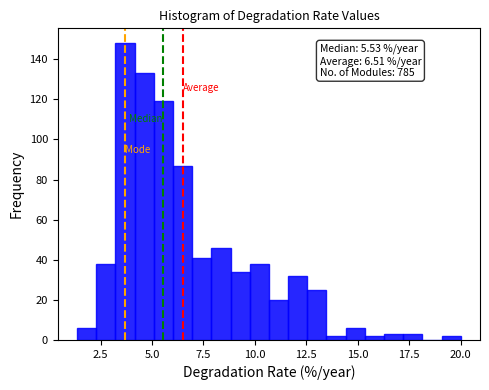

Around what value on the x-axis is the tallest bar? Give the approximate position of its centre, as read against the axis.

3.5